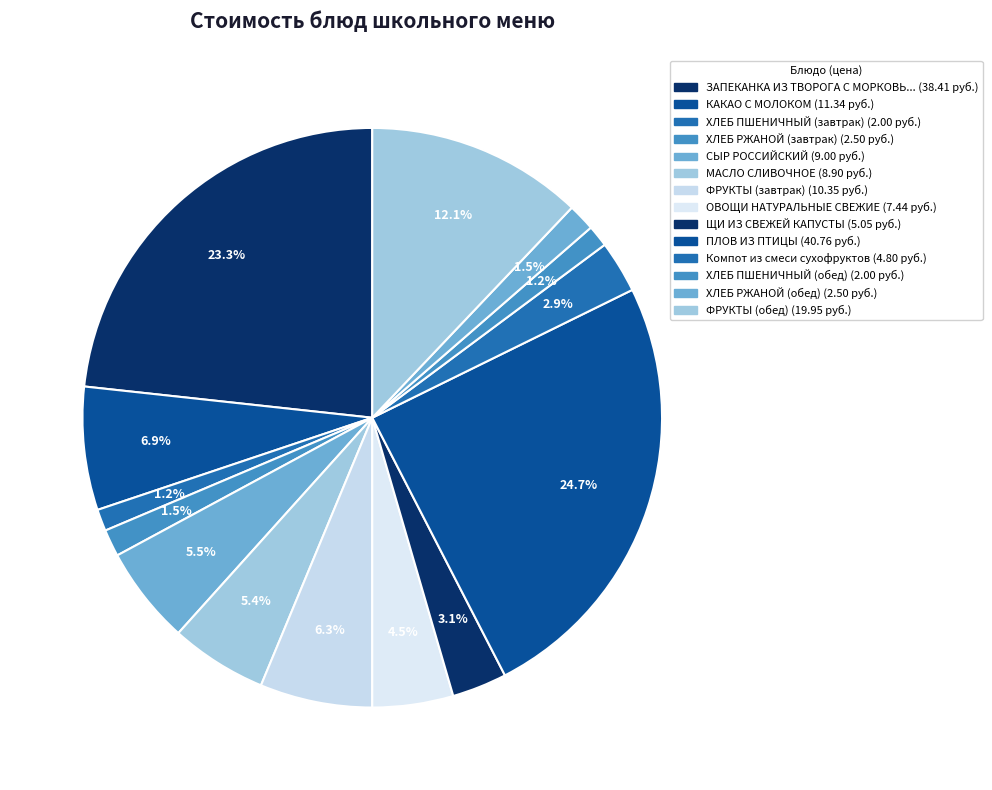

How many segments does this pie chart have?

14